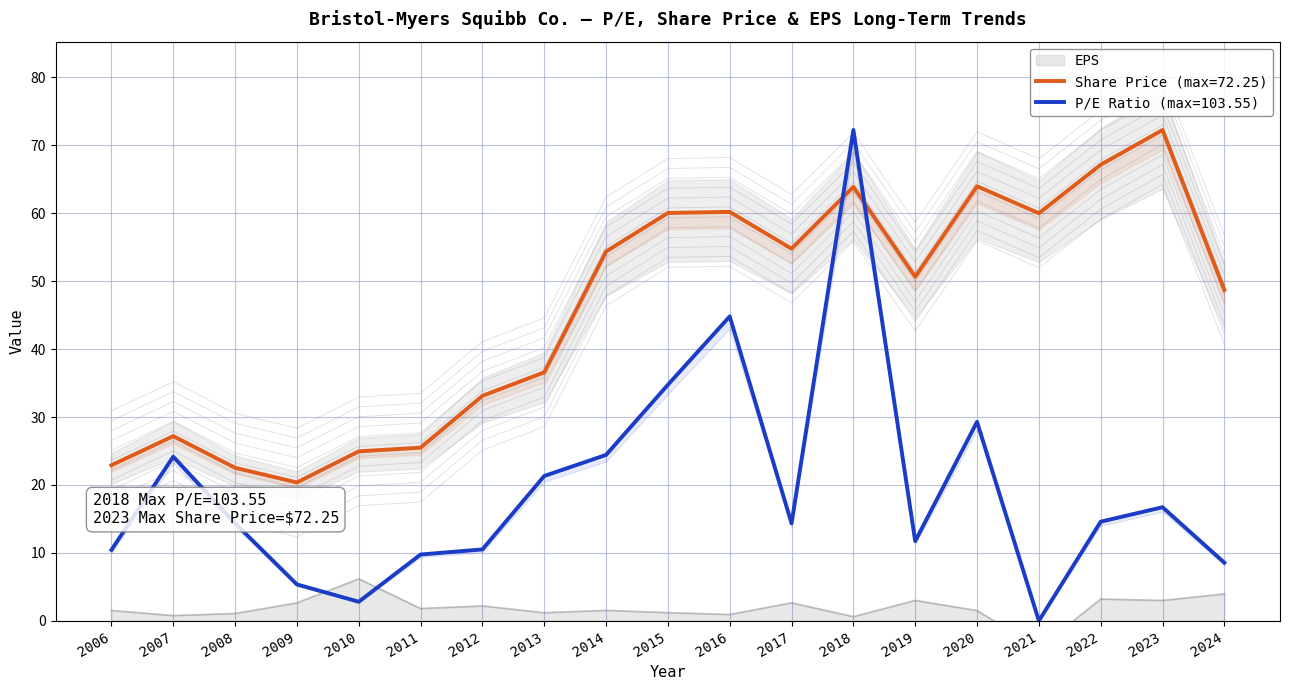

How many data points does each series have?

19